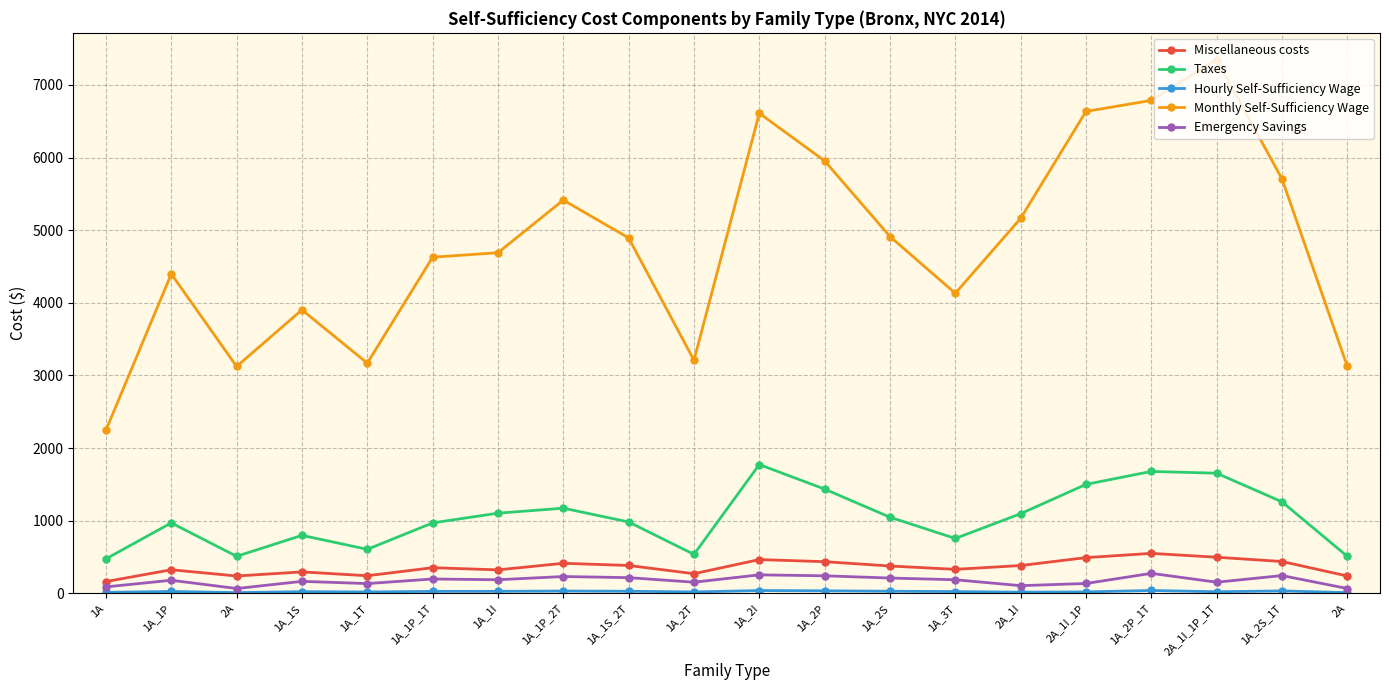

What is the total value across all series at 1A_2T?

4185.1